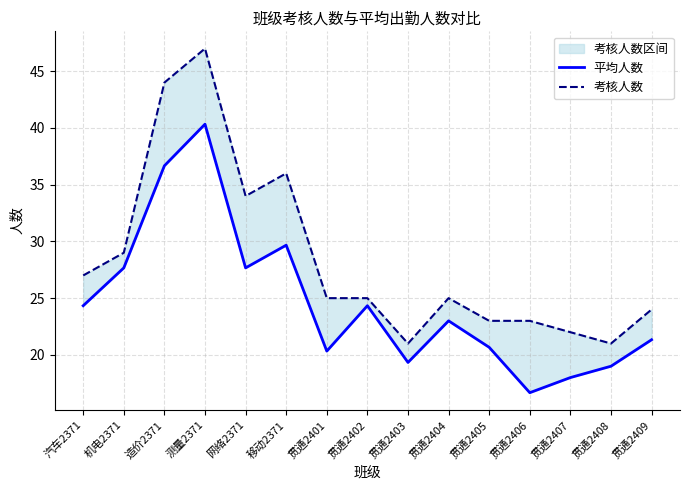

What is the maximum value shown in the chart?

47.0